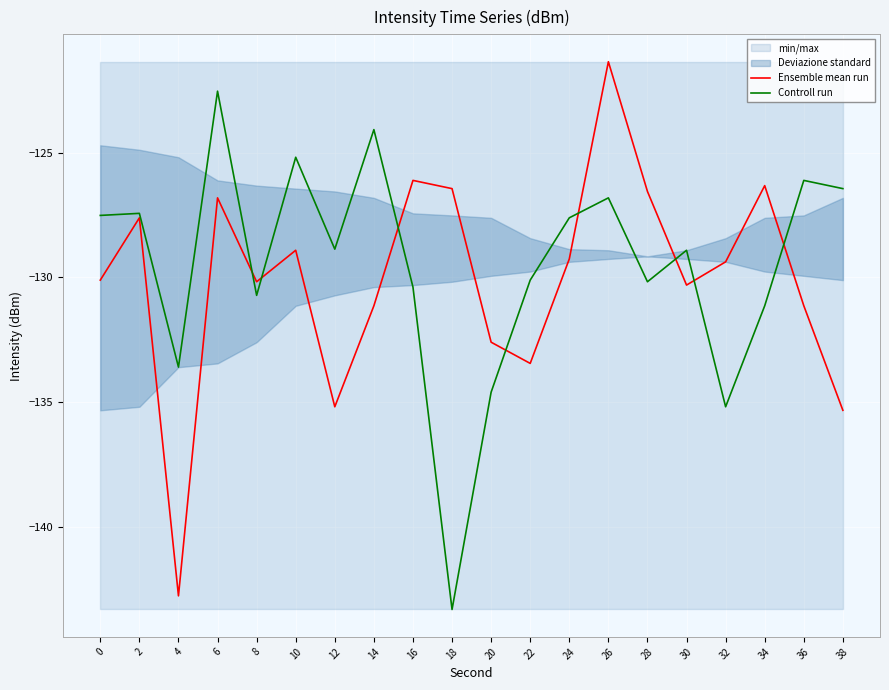

What is the difference between the maximum and minimum values in the Ensemble mean run series?

21.4